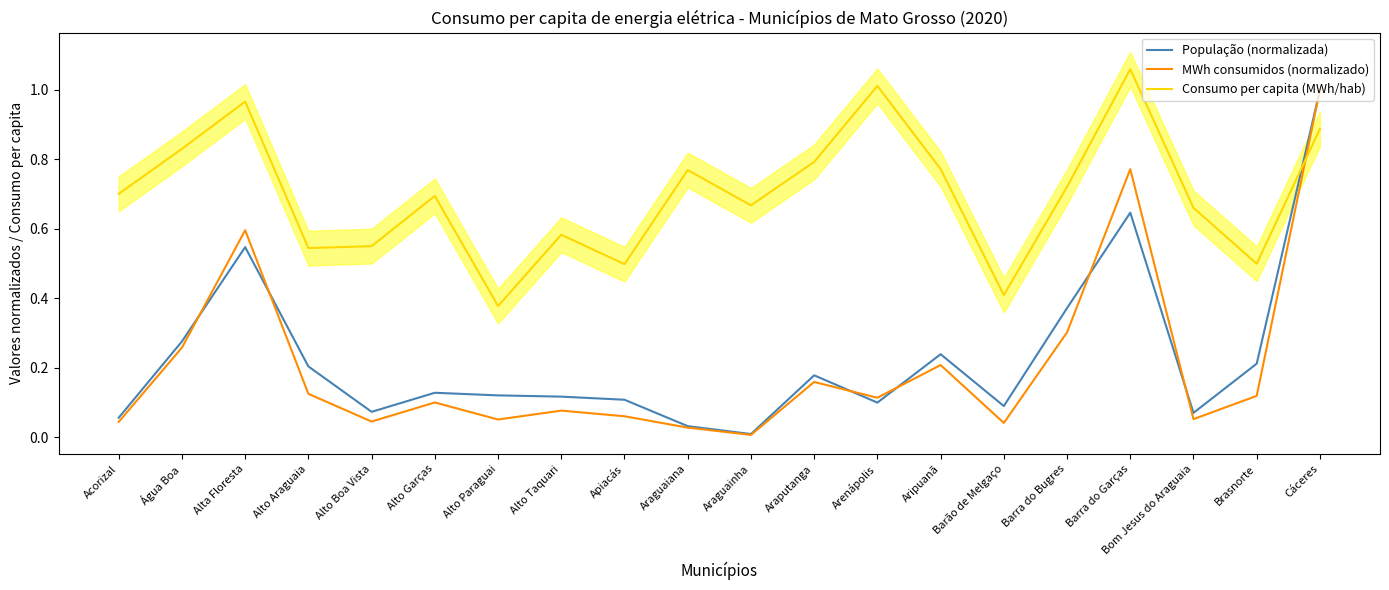

How many lines are shown in the chart?

3